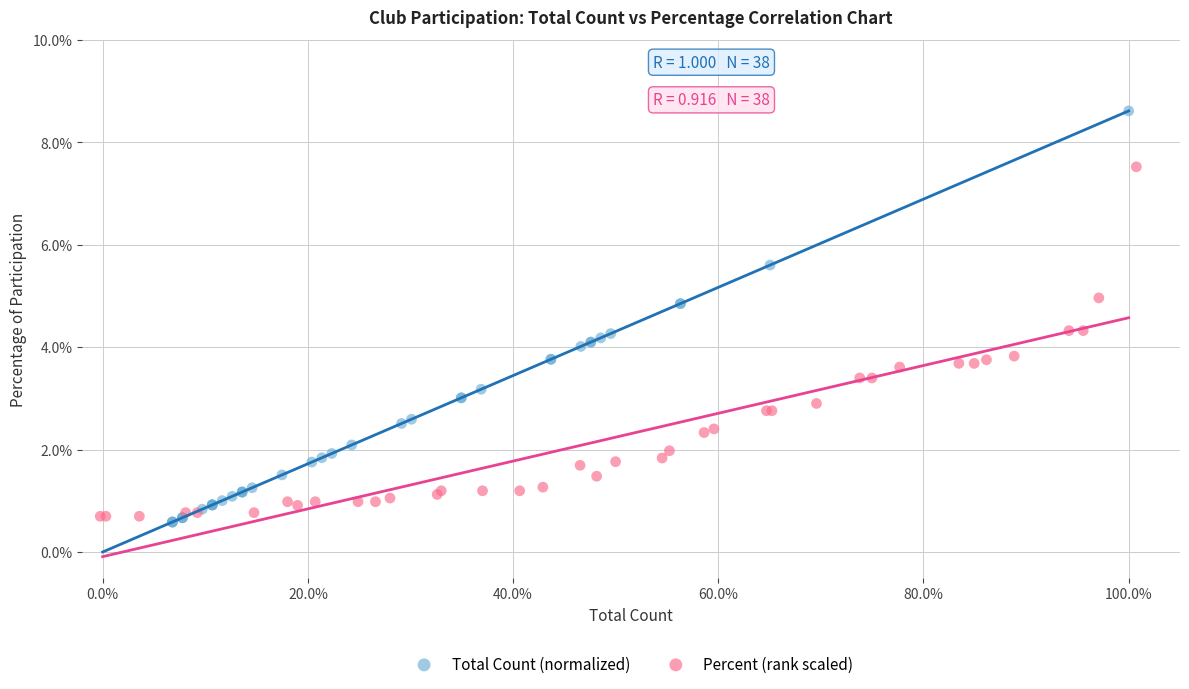

Which series has the widest spread of Y values?

Total Count (normalized)